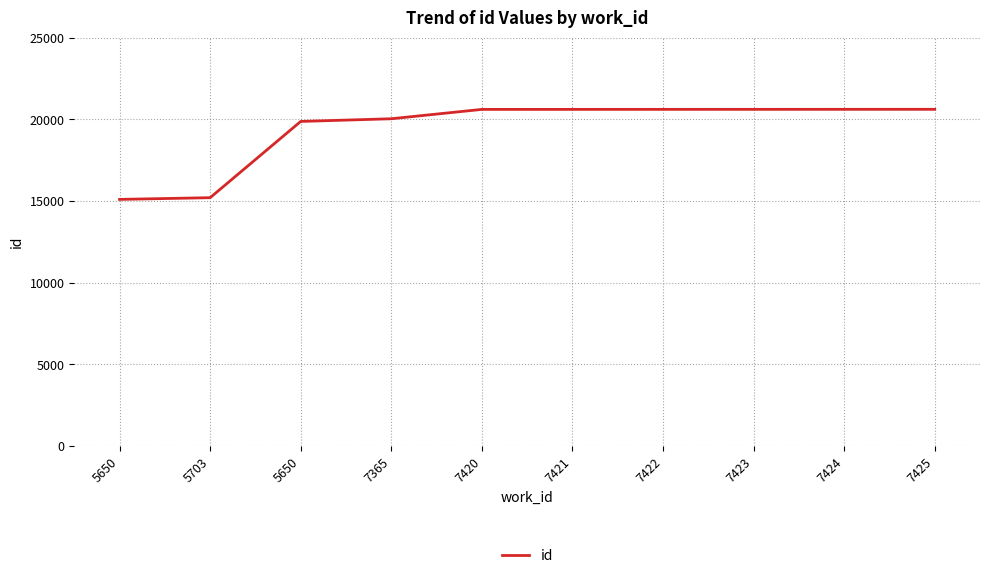

What is the difference between the maximum and minimum values?

5514